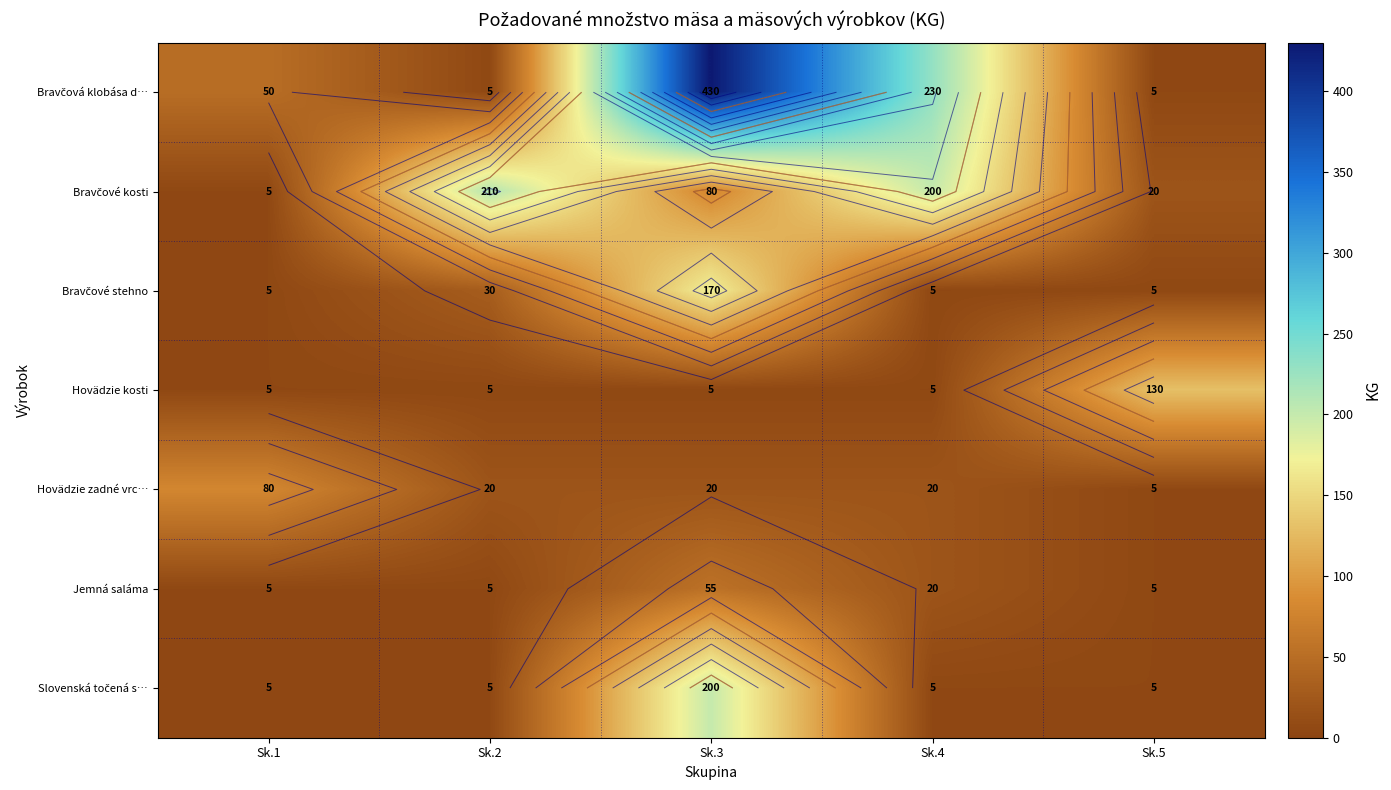

What is the difference between the Jemná saláma values at Sk.4 and Sk.2?

15